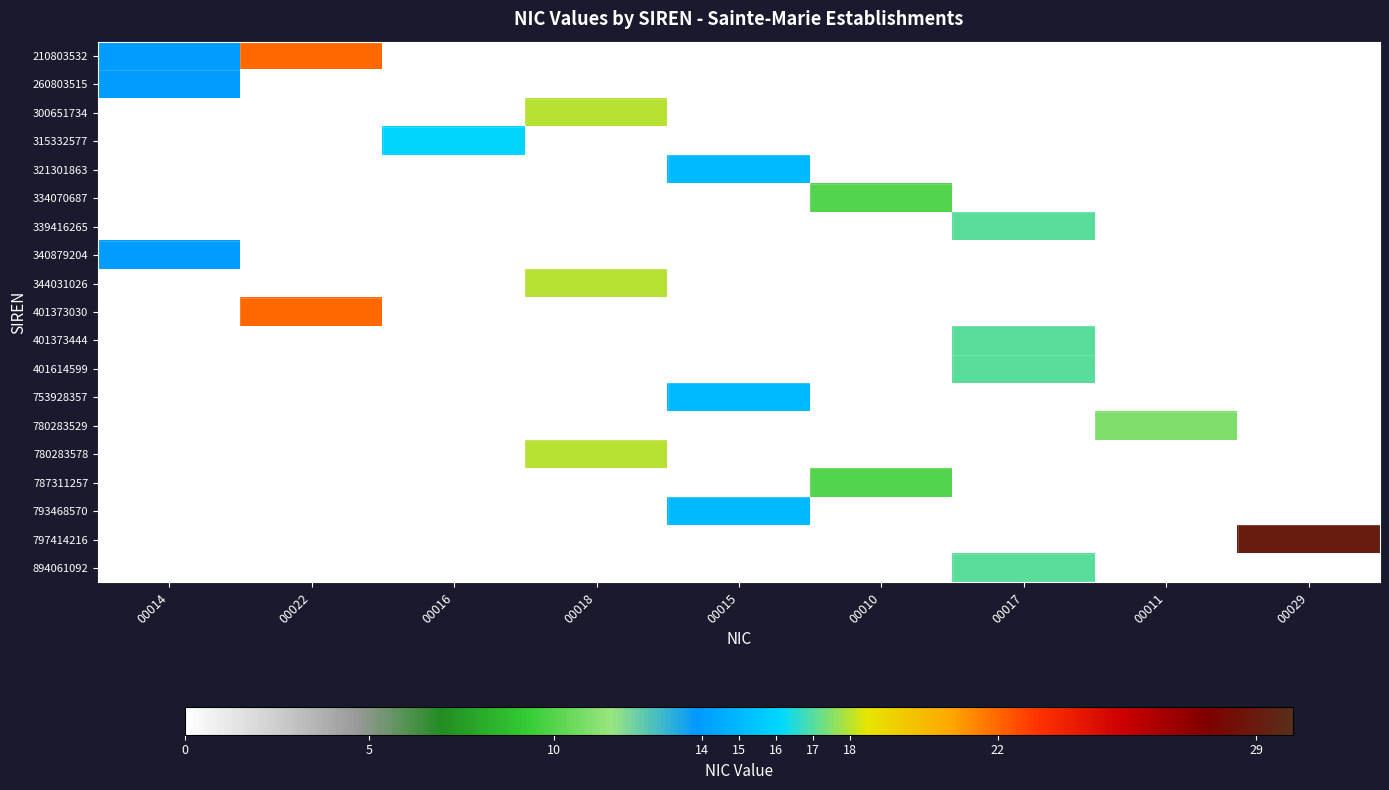

At how many categories does at least one series exceed 23?

1